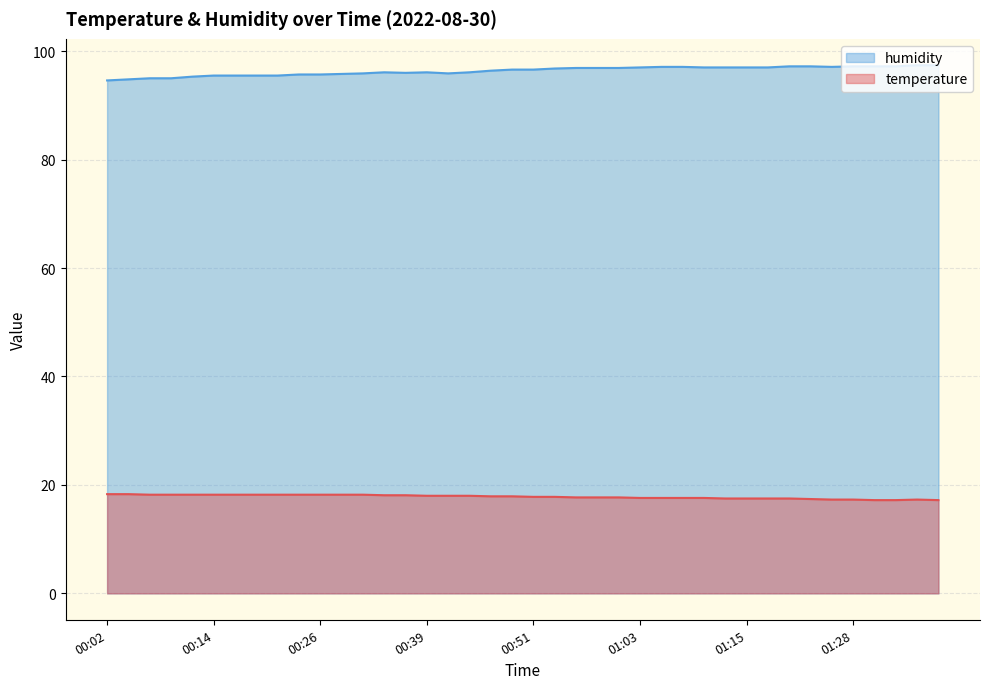

Reading left to right, transcribe all the data shown in this chart.

temperature: 00:02=18.3	00:04=18.3	00:07=18.2	00:09=18.2	00:12=18.2	00:14=18.2	00:17=18.2	00:19=18.2	00:22=18.2	00:24=18.2	00:26=18.2	00:29=18.2	00:31=18.2	00:34=18.1	00:36=18.1	00:39=18.0	00:41=18.0	00:43=18.0	00:46=17.9	00:48=17.9	00:51=17.8	00:53=17.8	00:56=17.7	00:58=17.7	01:01=17.7	01:03=17.6	01:06=17.6	01:08=17.6	01:10=17.6	01:13=17.5	01:15=17.5	01:18=17.5	01:20=17.5	01:23=17.4	01:25=17.3	01:28=17.3	01:30=17.2	01:33=17.2	01:36=17.3	01:38=17.2
humidity: 00:02=94.6	00:04=94.8	00:07=95.0	00:09=95.0	00:12=95.3	00:14=95.5	00:17=95.5	00:19=95.5	00:22=95.5	00:24=95.7	00:26=95.7	00:29=95.8	00:31=95.9	00:34=96.1	00:36=96.0	00:39=96.1	00:41=95.9	00:43=96.1	00:46=96.4	00:48=96.6	00:51=96.6	00:53=96.8	00:56=96.9	00:58=96.9	01:01=96.9	01:03=97.0	01:06=97.1	01:08=97.1	01:10=97.0	01:13=97.0	01:15=97.0	01:18=97.0	01:20=97.2	01:23=97.2	01:25=97.1	01:28=97.2	01:30=97.2	01:33=97.2	01:36=97.4	01:38=97.4